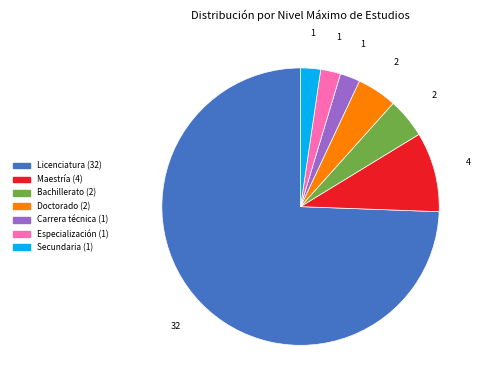

Combined, do Maestría and Doctorado account for over 50%?

No